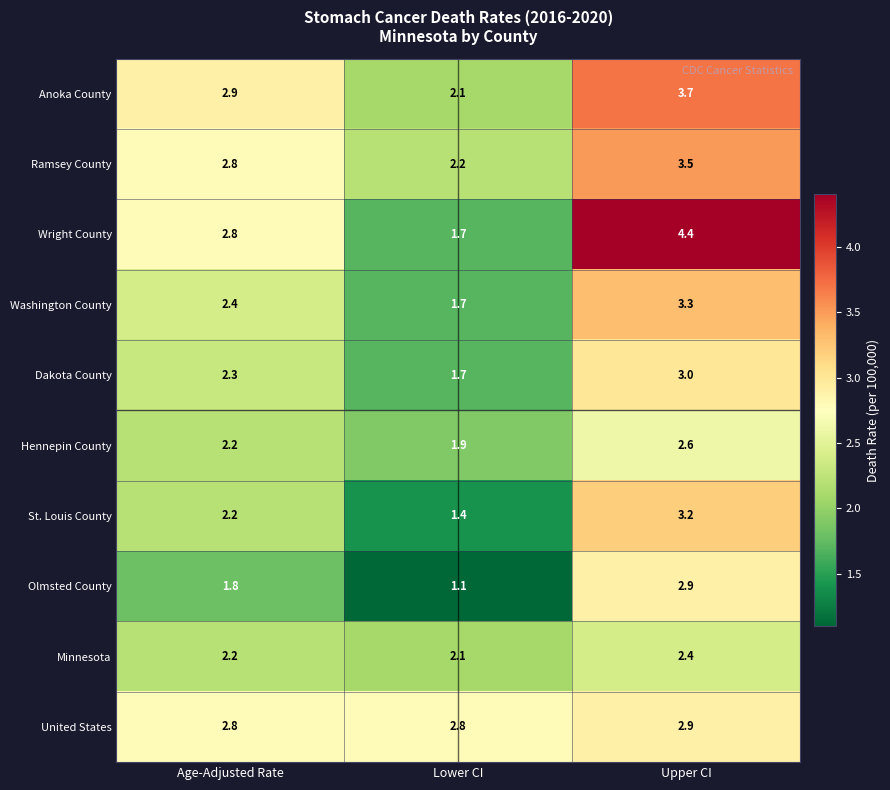

At which category is the sum across all series the highest?

Upper CI